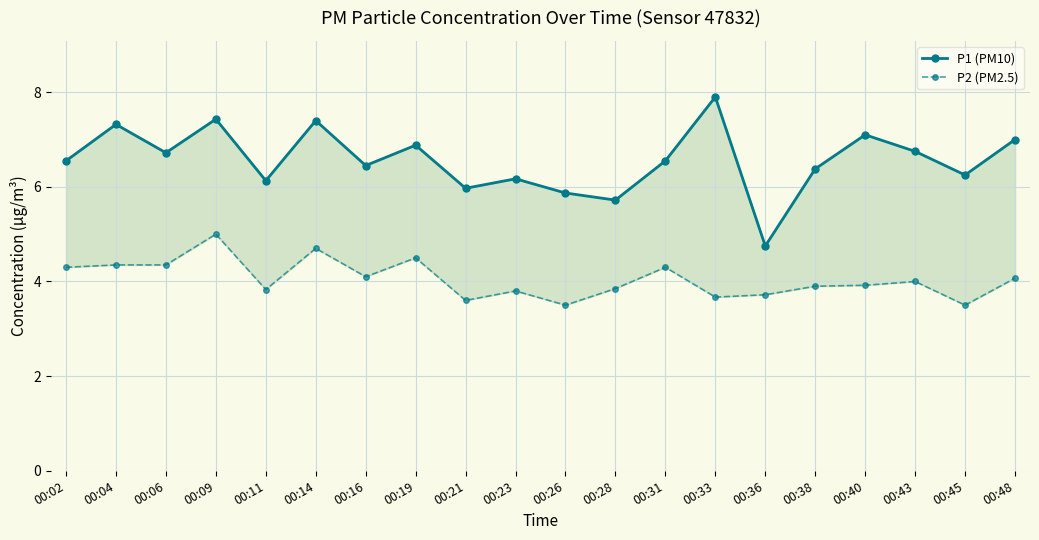

Reading right to left, extract all data points from this chart.

P1 (PM10): 00:48=7.0	00:45=6.2	00:43=6.8	00:40=7.1	00:38=6.4	00:36=4.8	00:33=7.9	00:31=6.5	00:28=5.7	00:26=5.9	00:23=6.2	00:21=6.0	00:19=6.9	00:16=6.5	00:14=7.4	00:11=6.1	00:09=7.4	00:06=6.7	00:04=7.3	00:02=6.5
P2 (PM2.5): 00:48=4.1	00:45=3.5	00:43=4.0	00:40=3.9	00:38=3.9	00:36=3.7	00:33=3.7	00:31=4.3	00:28=3.9	00:26=3.5	00:23=3.8	00:21=3.6	00:19=4.5	00:16=4.1	00:14=4.7	00:11=3.8	00:09=5.0	00:06=4.3	00:04=4.3	00:02=4.3